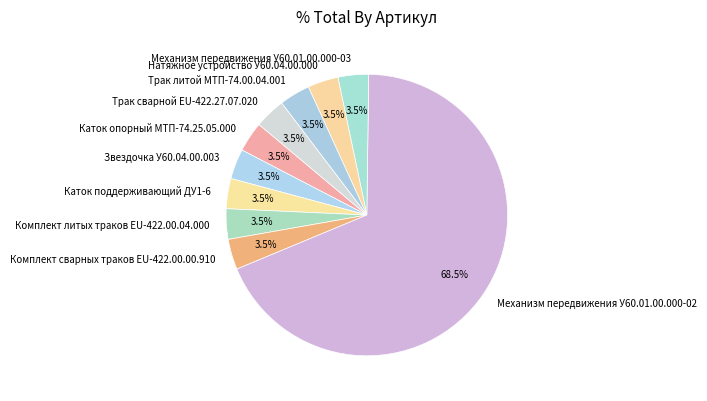

Between Трак сварной EU-422.27.07.020 and Механизм передвижения У60.01.00.000-02, which is larger?

Механизм передвижения У60.01.00.000-02